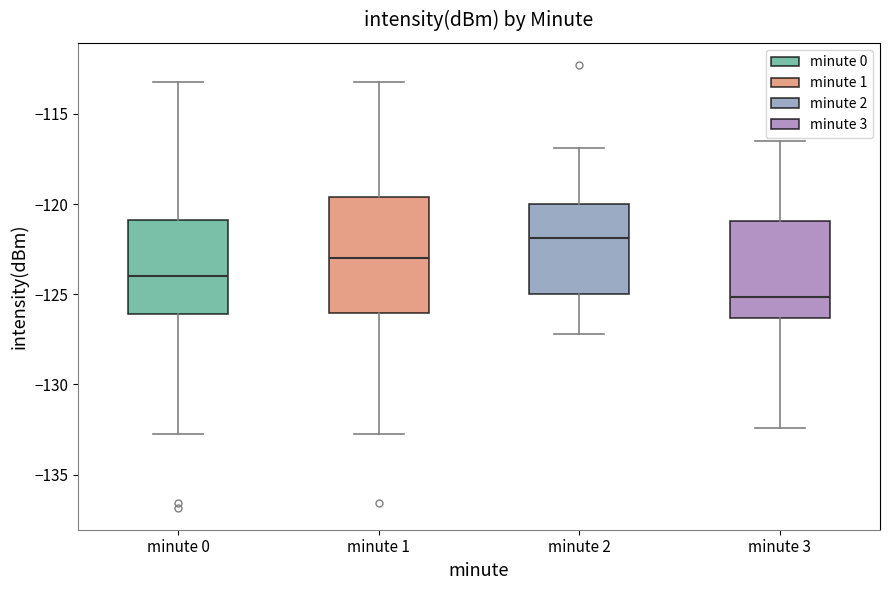

Which box is the tallest, from its lower edge to its upper edge?

minute 1